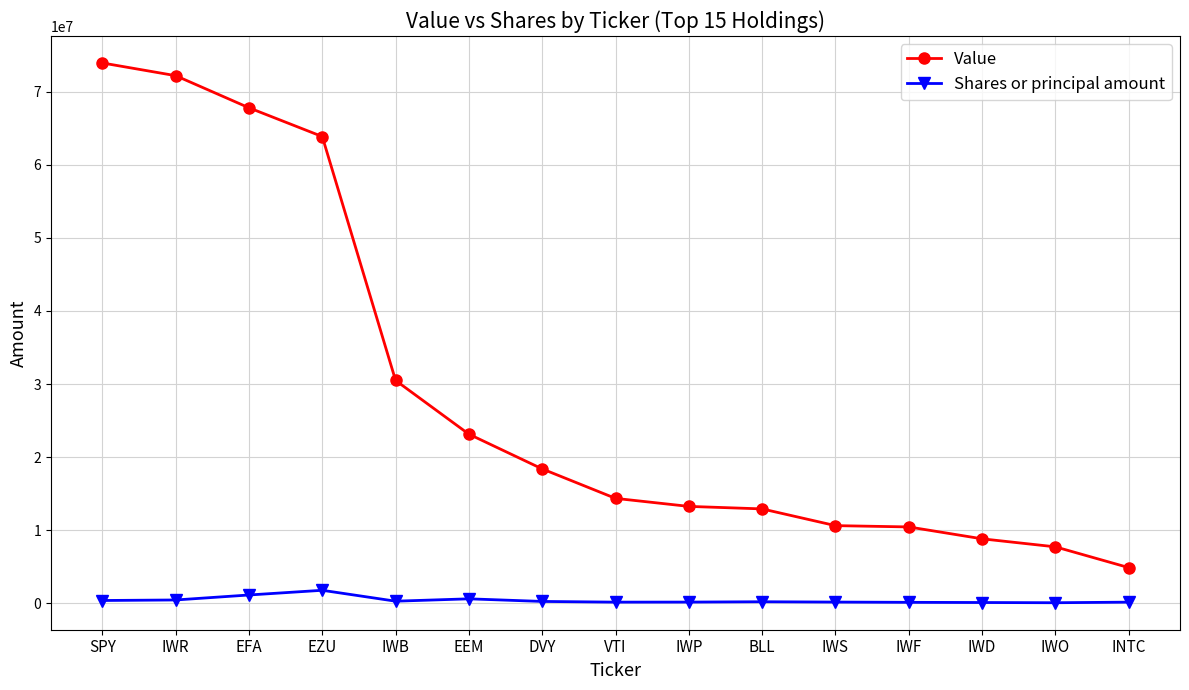

What is the label of the 11th point from the right?

IWB